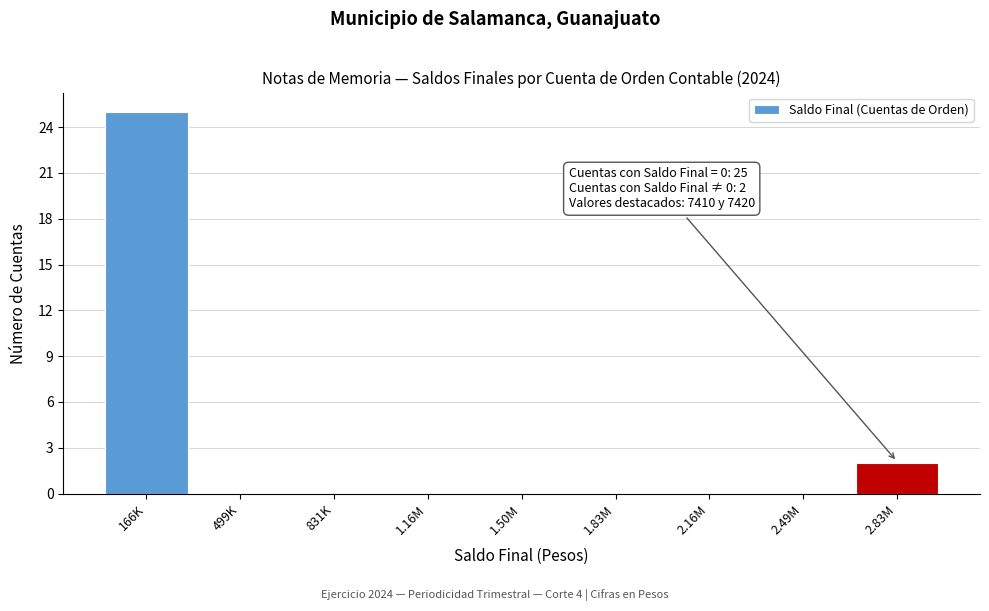

Reading left to right, extract all data points from this chart.

166K=25	499K=0	831K=0	1.16M=0	1.50M=0	1.83M=0	2.16M=0	2.49M=0	2.83M=2